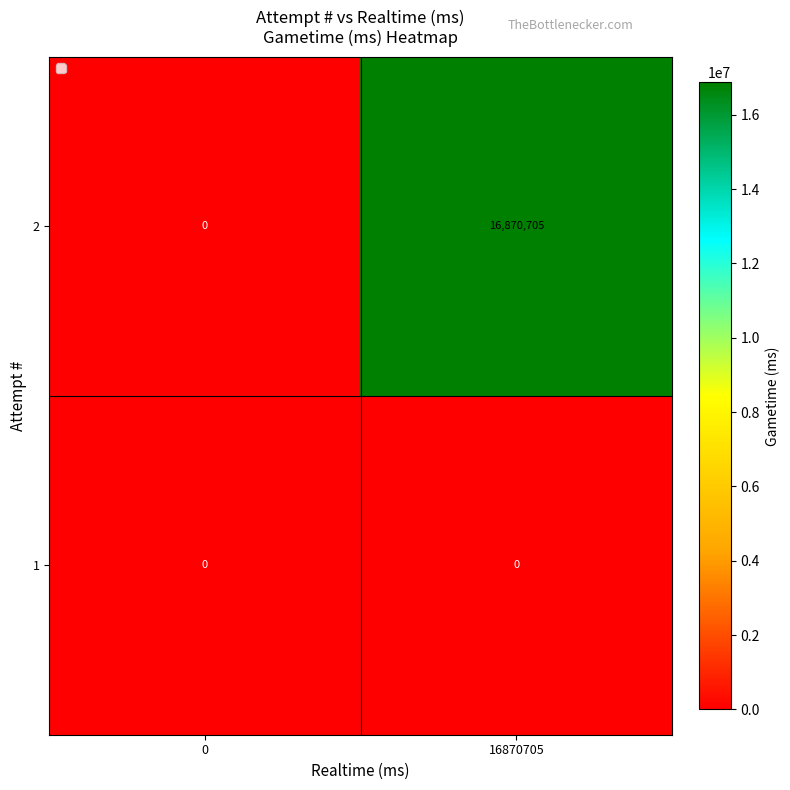

At which category is the sum across all series the highest?

16870705